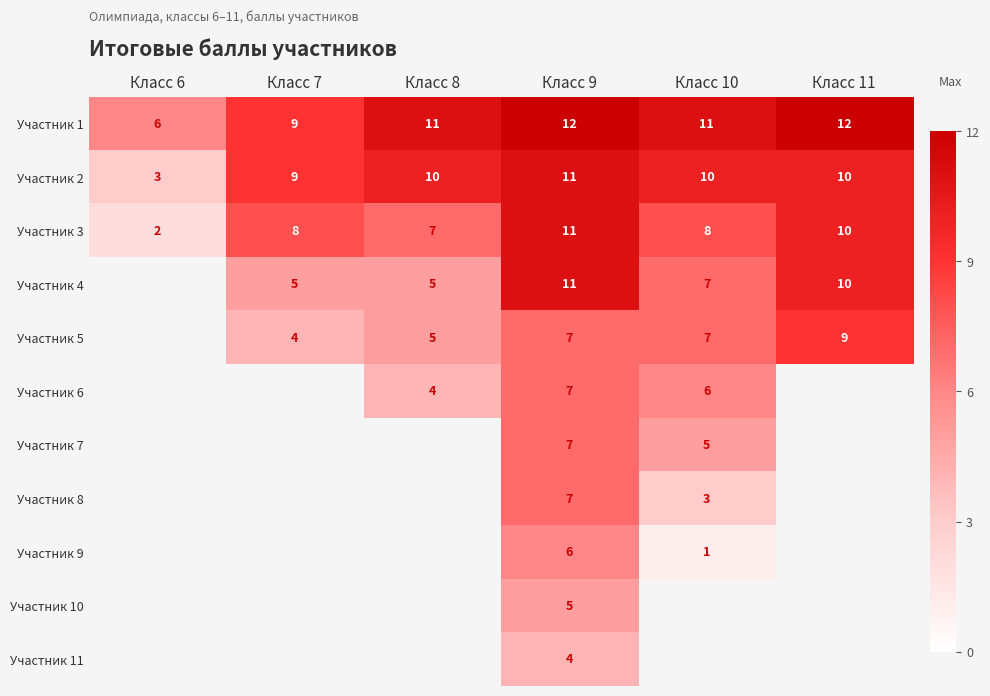

Between Класс 6 and Класс 10, which is larger?

Класс 10